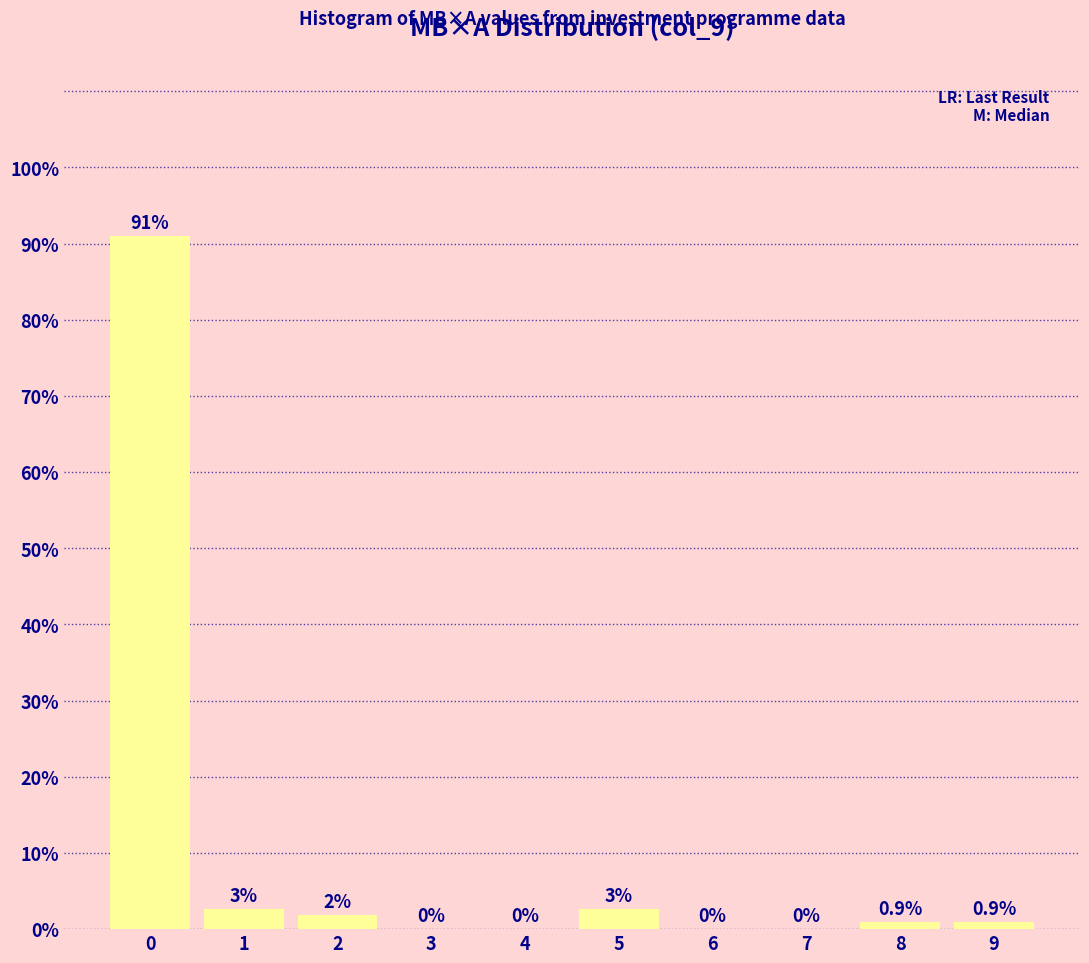

Reading left to right, list all the values displayed in this chart.

0=91.0	1=2.7	2=1.8	3=0.0	4=0.0	5=2.7	6=0.0	7=0.0	8=0.9	9=0.9